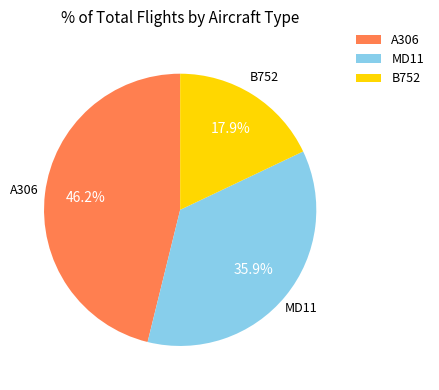

Is there any slice that represents more than half of the pie?

No